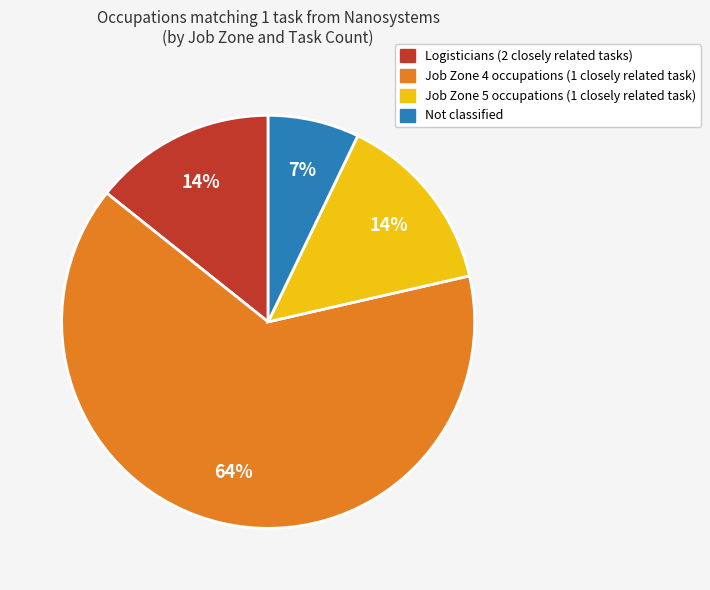

How many slices are in this pie chart?

4